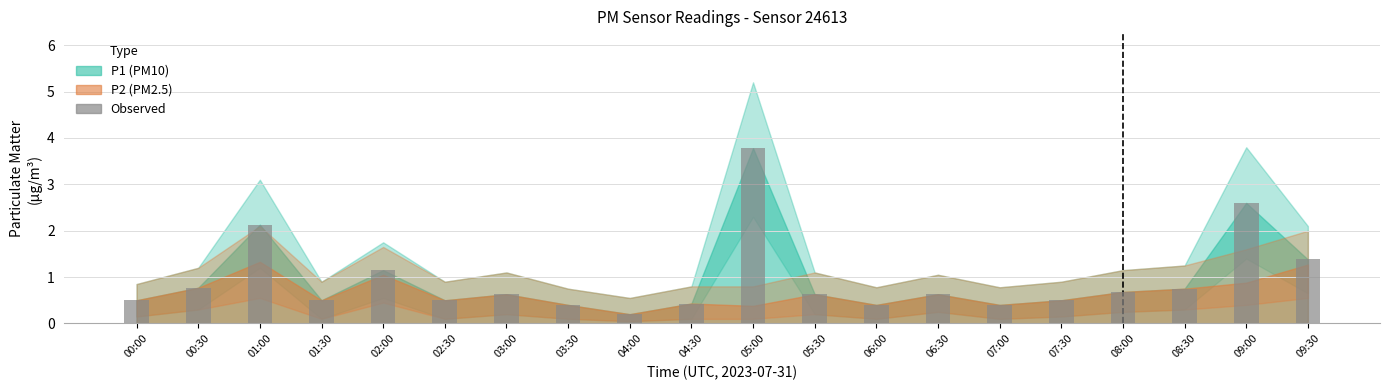

True or false: the data shows 0.5 at 01:30.

True